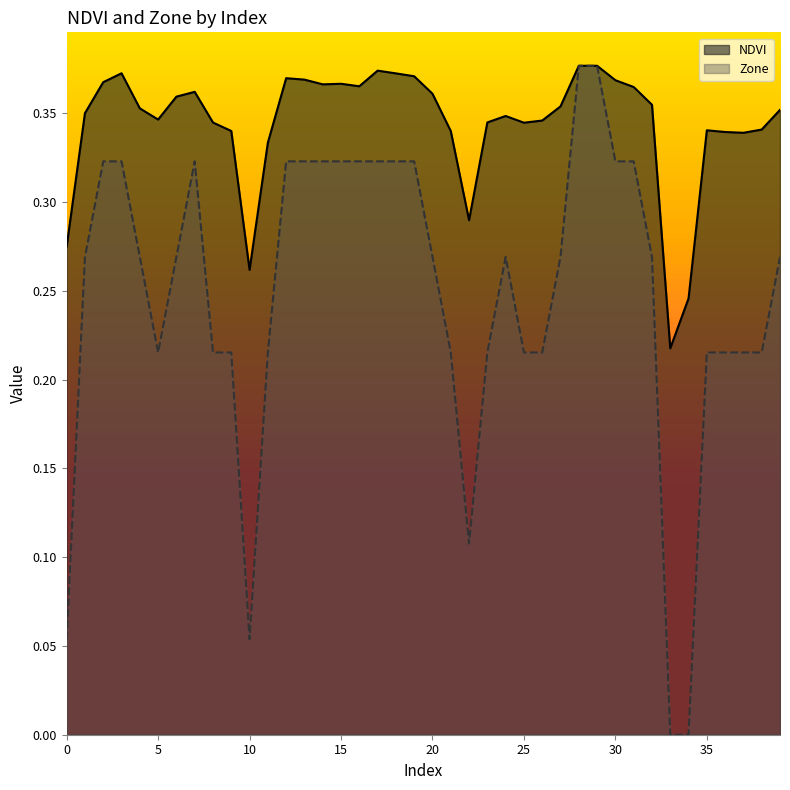

True or false: Zone has a value of 0.5 at 14.

False